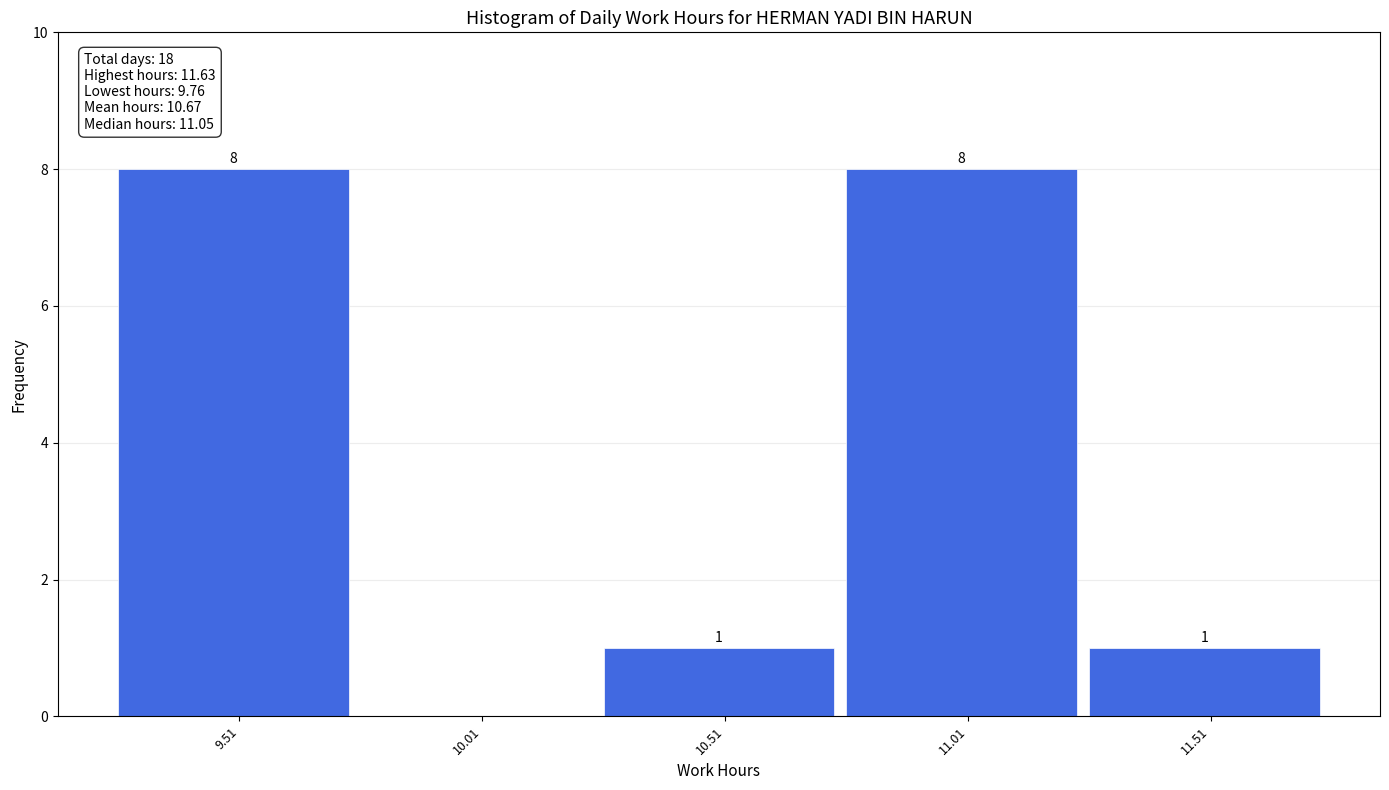

Reading left to right, what are all the values shown in this chart?

9.51=8	10.01=0	10.51=1	11.01=8	11.51=1